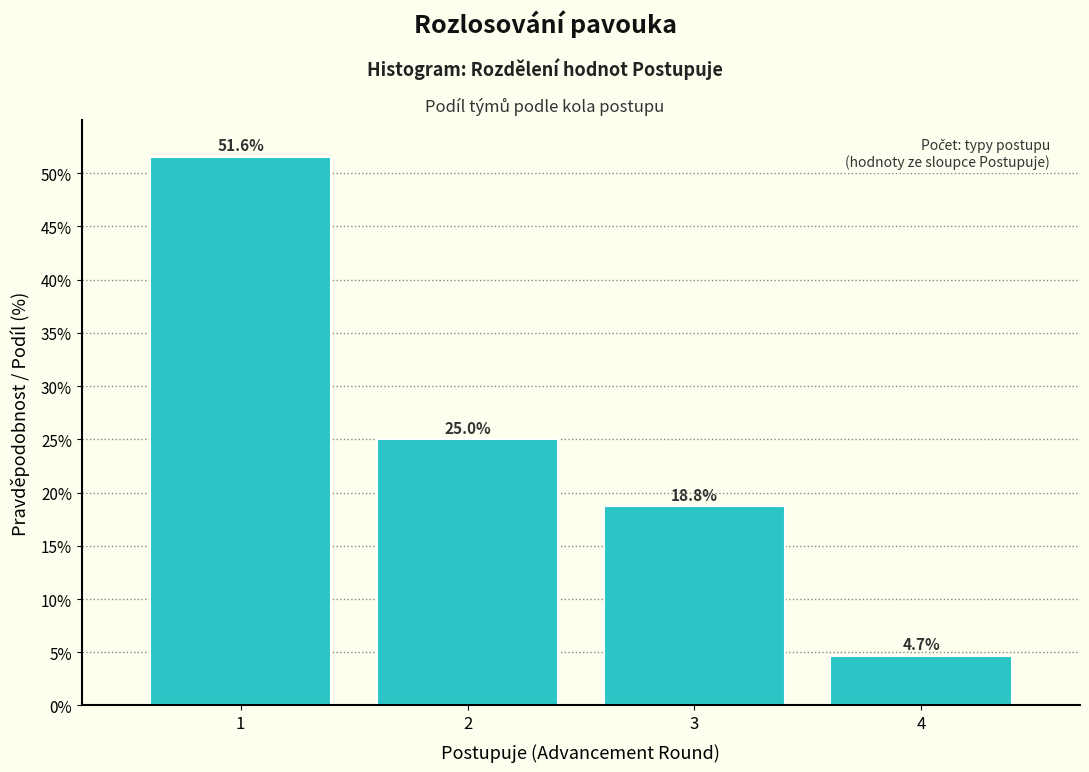

Reading left to right, list every bar in this chart as the range it spans on the x-axis followed by its height.

0.5 to 1.5: 51.6
1.5 to 2.5: 25.0
2.5 to 3.5: 18.8
3.5 to 4.5: 4.7